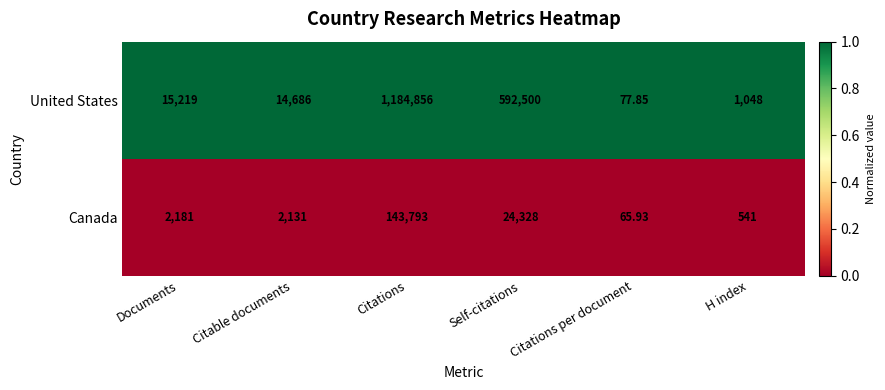

What is the difference between the highest and lowest values at Documents?

13038.0